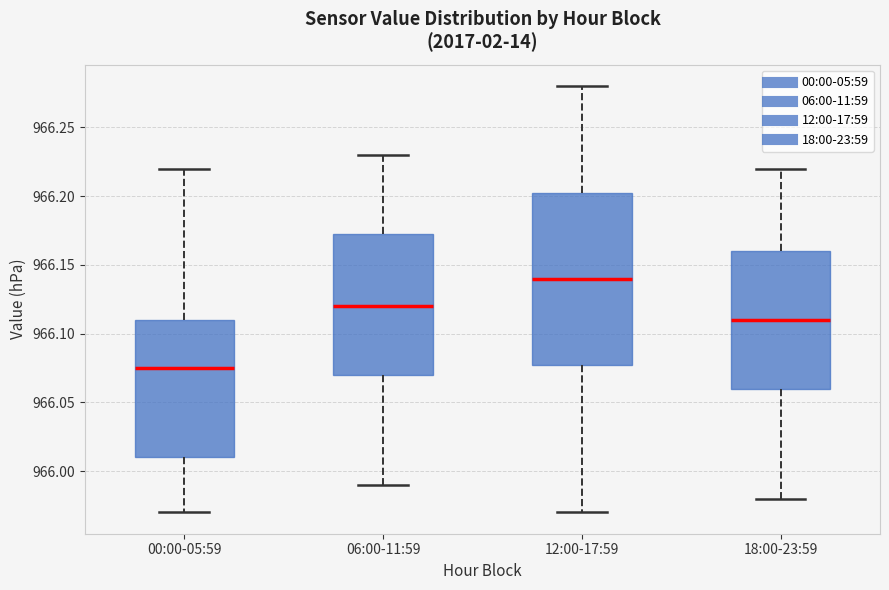

Reading left to right, transcribe this box plot: for each box, give where its median line is, the range the box spans, and where its two whiskers end, as read against the y-axis. The values are not printed on the chart, so give them approximately, as read against the axis.

00:00-05:59: median 966.075, box 966.010 to 966.110, whiskers 965.970 to 966.220
06:00-11:59: median 966.120, box 966.070 to 966.175, whiskers 965.990 to 966.230
12:00-17:59: median 966.140, box 966.080 to 966.205, whiskers 965.970 to 966.280
18:00-23:59: median 966.110, box 966.060 to 966.160, whiskers 965.980 to 966.220